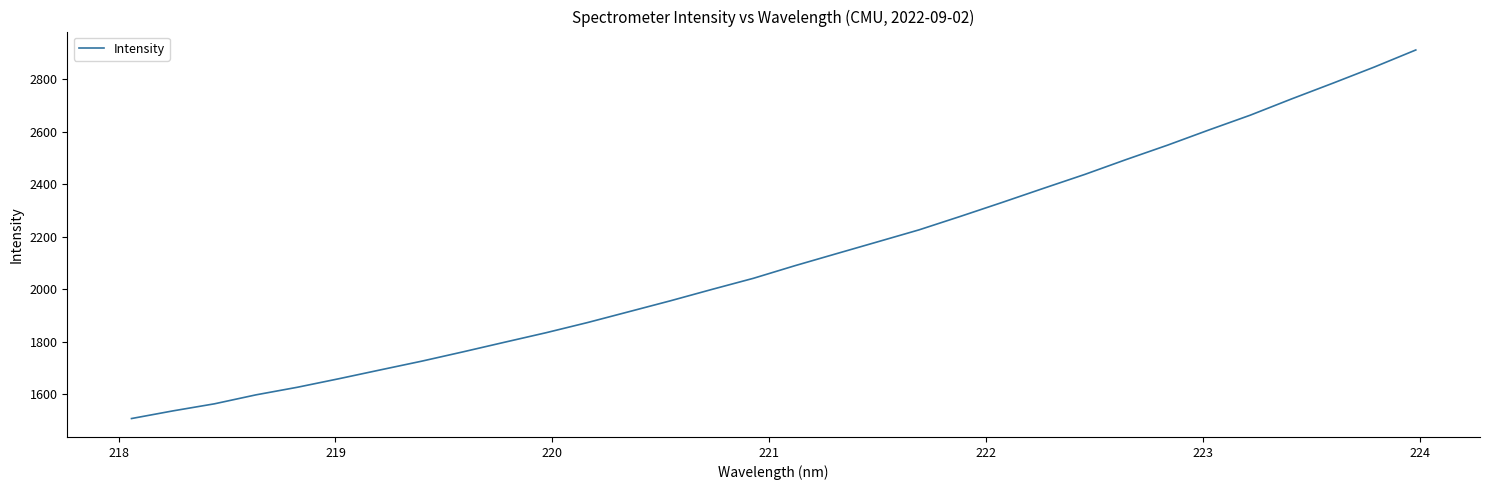

What is the difference between the maximum and minimum values?

1405.7